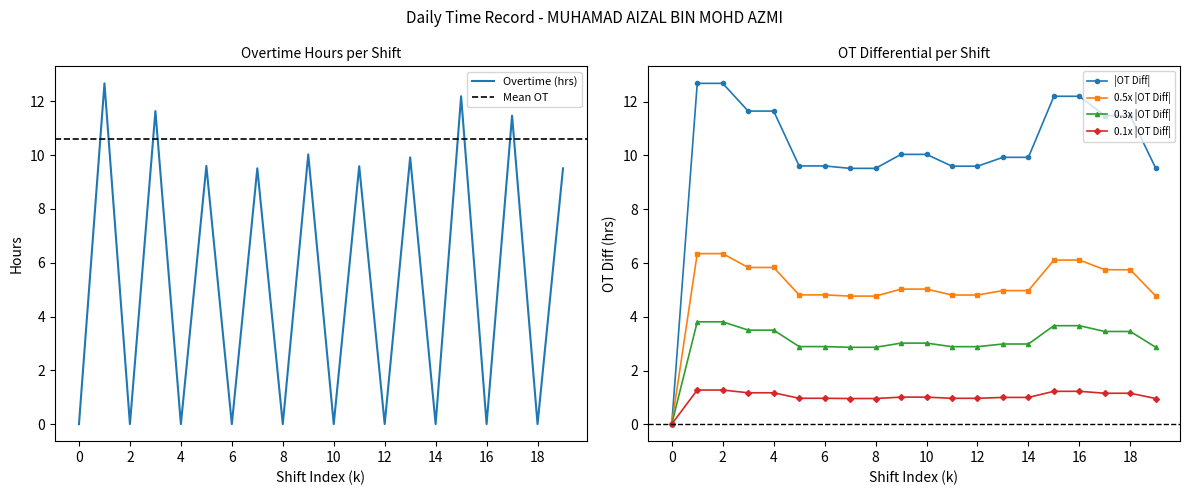

Is it true that Overtime (hrs) equals 0.0 at 8?

True